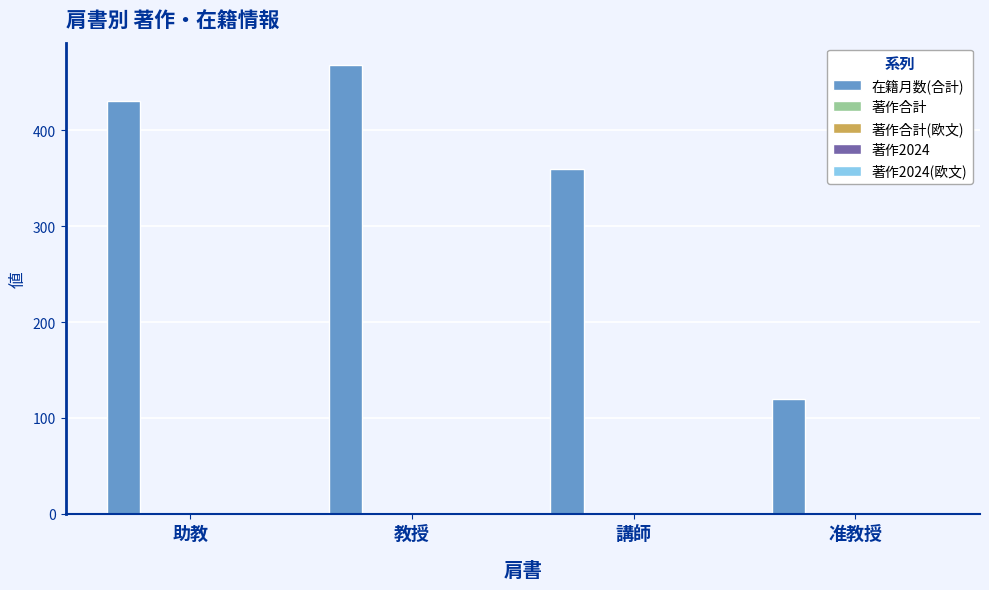

What is the total value across all series at 助教?

431